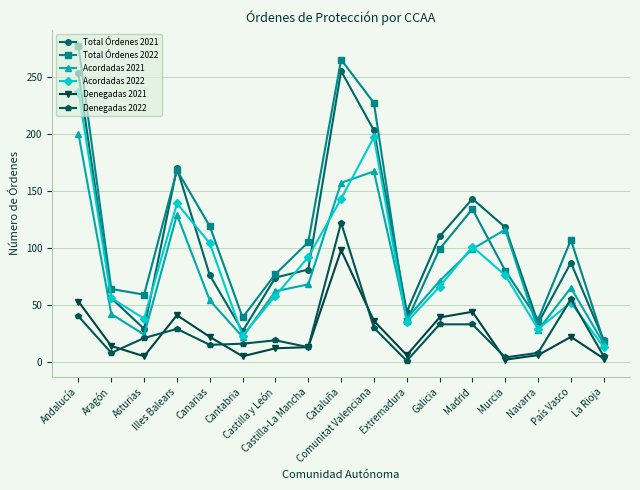

Which series has the largest range (max minus min)?

Total Órdenes 2022